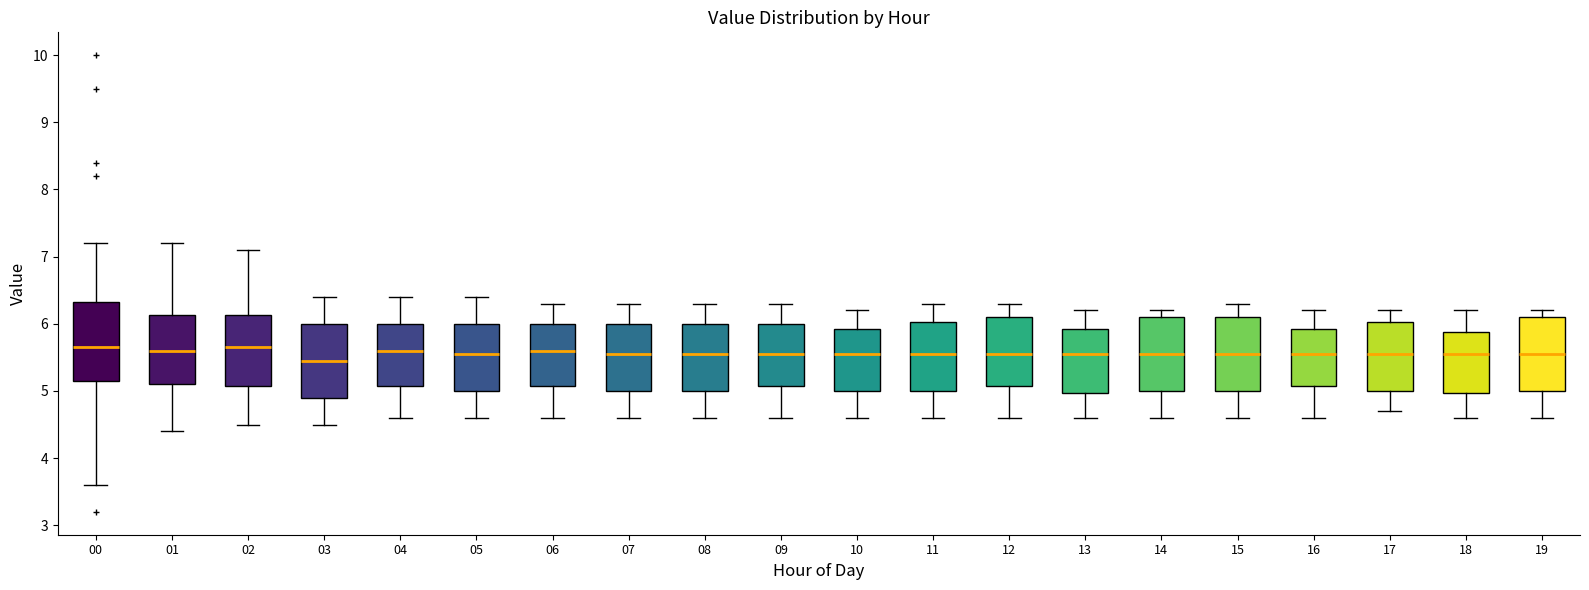

Reading left to right, transcribe this box plot: for each box, give where its median line is, the range the box spans, and where its two whiskers end, as read against the y-axis. The values are not printed on the chart, so give them approximately, as read against the axis.

00: median 5.7, box 5.2 to 6.3, whiskers 3.6 to 7.2
01: median 5.6, box 5.1 to 6.1, whiskers 4.4 to 7.2
02: median 5.7, box 5.1 to 6.1, whiskers 4.5 to 7.1
03: median 5.5, box 4.9 to 6.0, whiskers 4.5 to 6.4
04: median 5.6, box 5.1 to 6.0, whiskers 4.6 to 6.4
05: median 5.6, box 5.0 to 6.0, whiskers 4.6 to 6.4
06: median 5.6, box 5.1 to 6.0, whiskers 4.6 to 6.3
07: median 5.6, box 5.0 to 6.0, whiskers 4.6 to 6.3
08: median 5.6, box 5.0 to 6.0, whiskers 4.6 to 6.3
09: median 5.6, box 5.1 to 6.0, whiskers 4.6 to 6.3
10: median 5.6, box 5.0 to 5.9, whiskers 4.6 to 6.2
11: median 5.6, box 5.0 to 6.0, whiskers 4.6 to 6.3
12: median 5.6, box 5.1 to 6.1, whiskers 4.6 to 6.3
13: median 5.6, box 5.0 to 5.9, whiskers 4.6 to 6.2
14: median 5.6, box 5.0 to 6.1, whiskers 4.6 to 6.2
15: median 5.6, box 5.0 to 6.1, whiskers 4.6 to 6.3
16: median 5.6, box 5.1 to 5.9, whiskers 4.6 to 6.2
17: median 5.6, box 5.0 to 6.0, whiskers 4.7 to 6.2
18: median 5.6, box 5.0 to 5.9, whiskers 4.6 to 6.2
19: median 5.6, box 5.0 to 6.1, whiskers 4.6 to 6.2